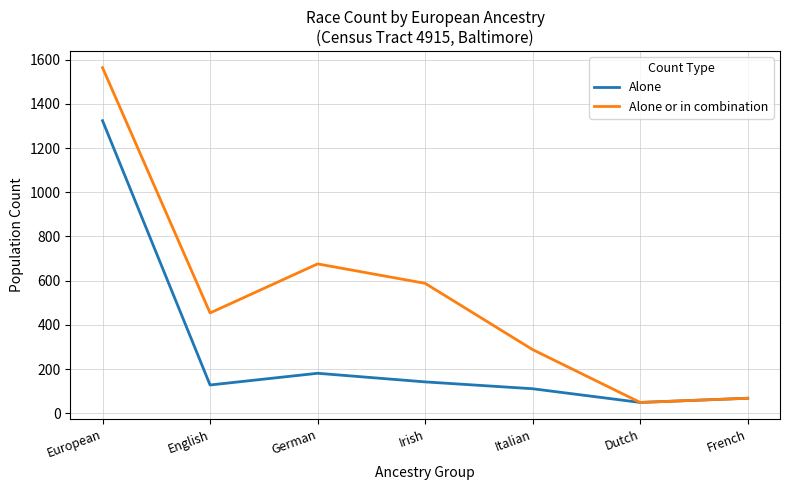

Rank the series by their maximum value, from lowest to highest.

Alone, Alone or in combination